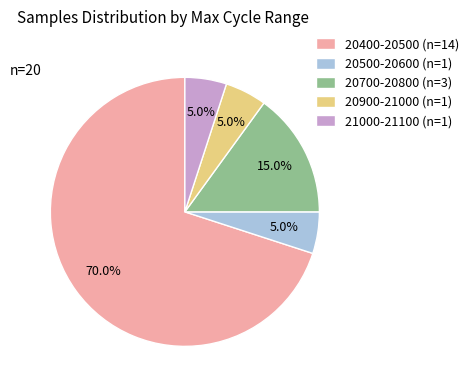

How many segments does this pie chart have?

5